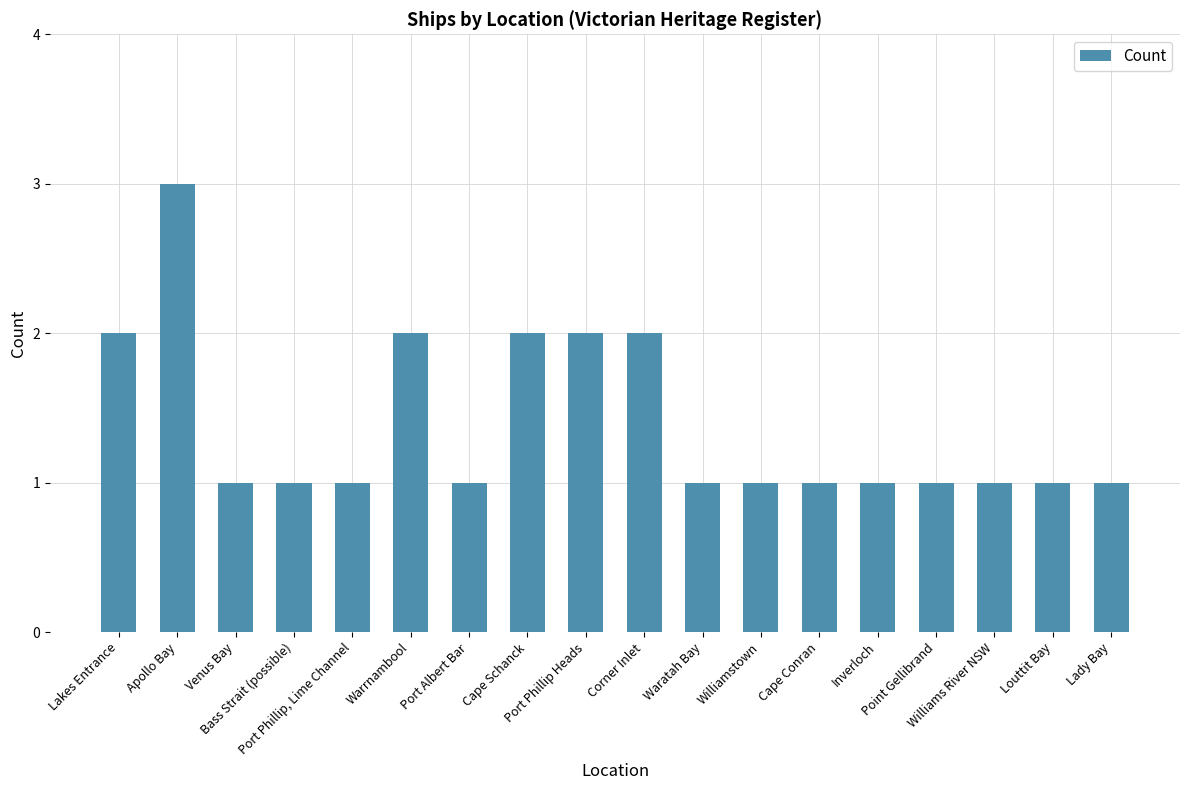

Reading right to left, extract all data points from this chart.

1	1	1	1	1	1	1	1	2	2	2	1	2	1	1	1	3	2